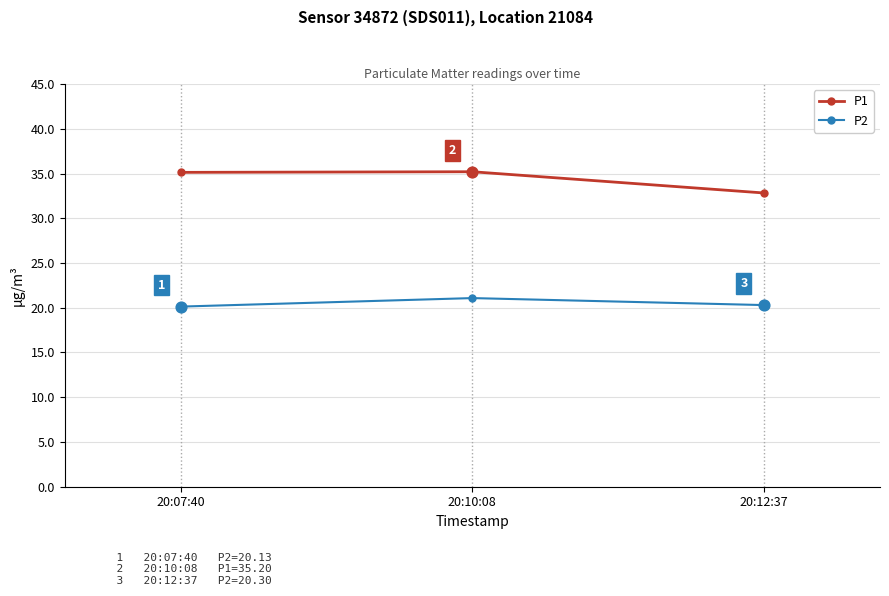

What are all the series names shown in the legend?

P1, P2